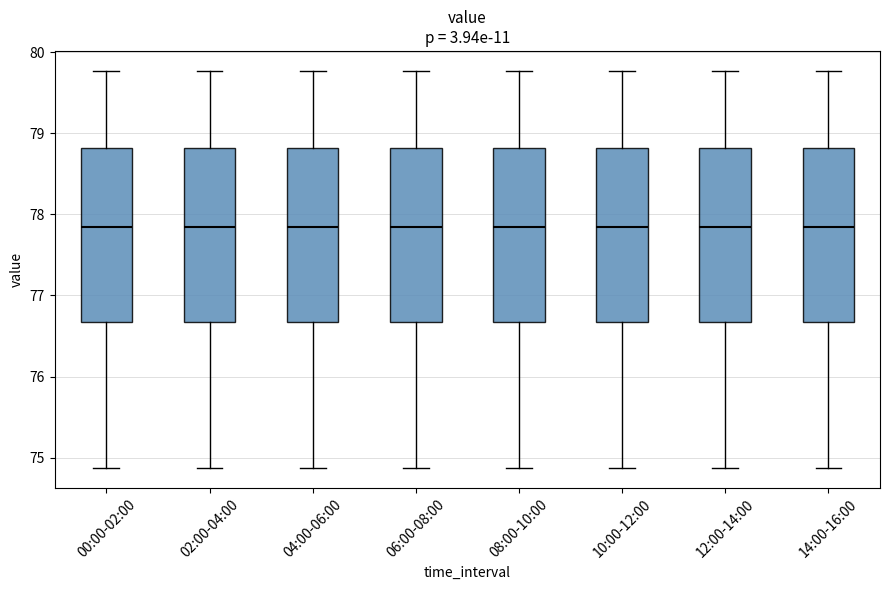

Reading left to right, transcribe this box plot: for each box, give where its median line is, the range the box spans, and where its two whiskers end, as read against the y-axis. The values are not printed on the chart, so give them approximately, as read against the axis.

00:00-02:00: median 77.8, box 76.7 to 78.8, whiskers 74.9 to 79.8
02:00-04:00: median 77.8, box 76.7 to 78.8, whiskers 74.9 to 79.8
04:00-06:00: median 77.8, box 76.7 to 78.8, whiskers 74.9 to 79.8
06:00-08:00: median 77.8, box 76.7 to 78.8, whiskers 74.9 to 79.8
08:00-10:00: median 77.8, box 76.7 to 78.8, whiskers 74.9 to 79.8
10:00-12:00: median 77.8, box 76.7 to 78.8, whiskers 74.9 to 79.8
12:00-14:00: median 77.8, box 76.7 to 78.8, whiskers 74.9 to 79.8
14:00-16:00: median 77.8, box 76.7 to 78.8, whiskers 74.9 to 79.8